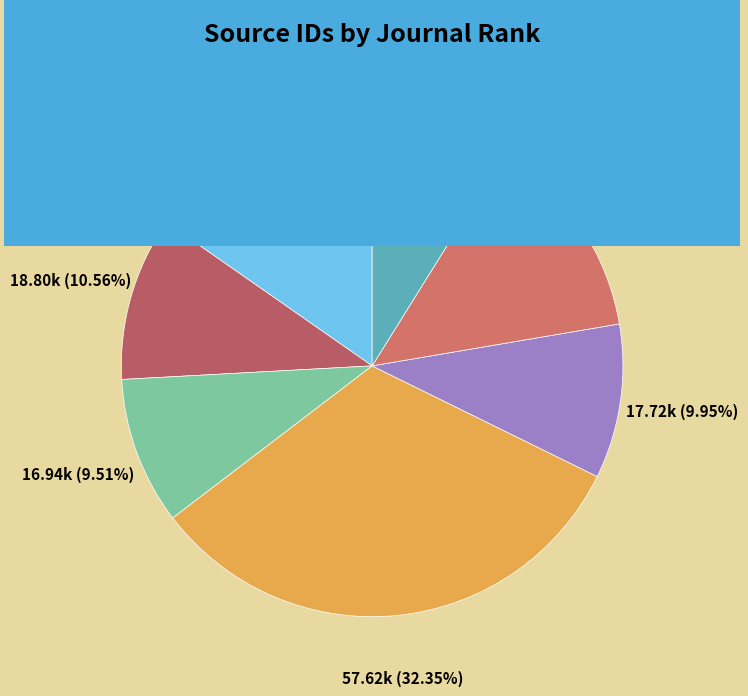

How much of the chart is everything except Rank 1?

84.7%